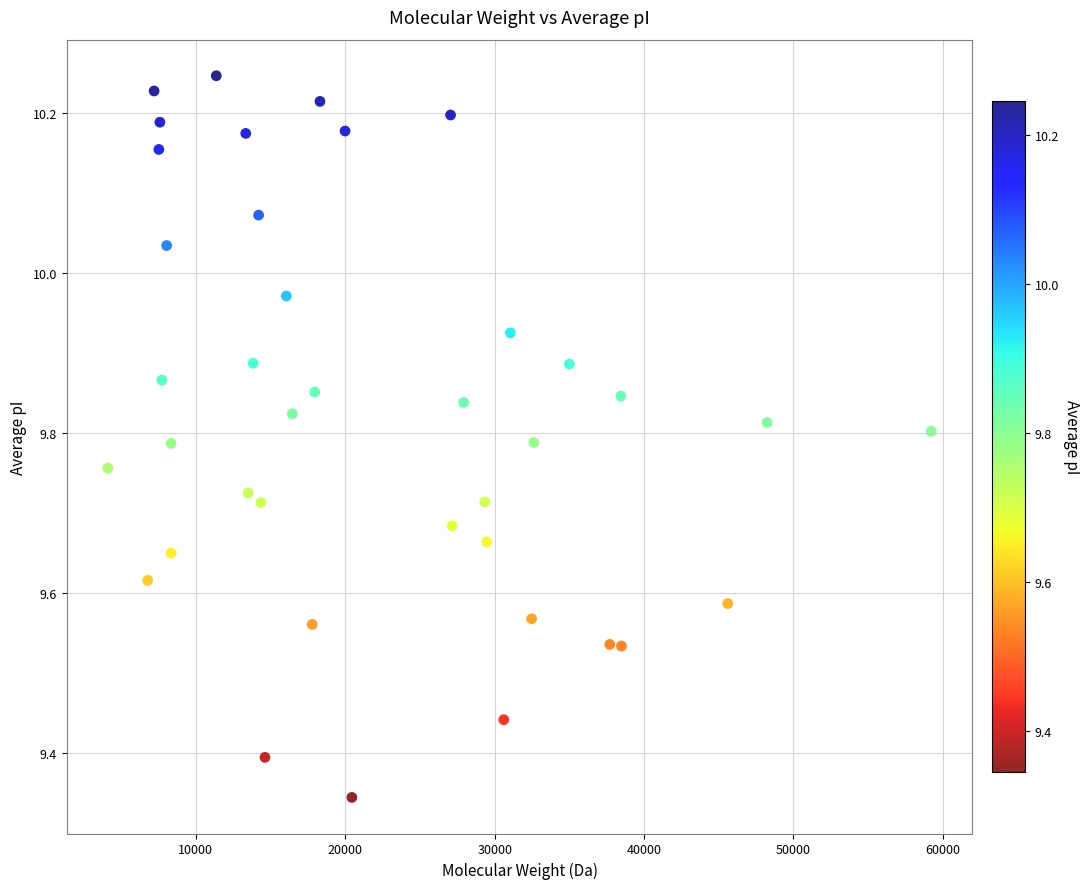

What is the range of X values (max minus min)?

55112.7